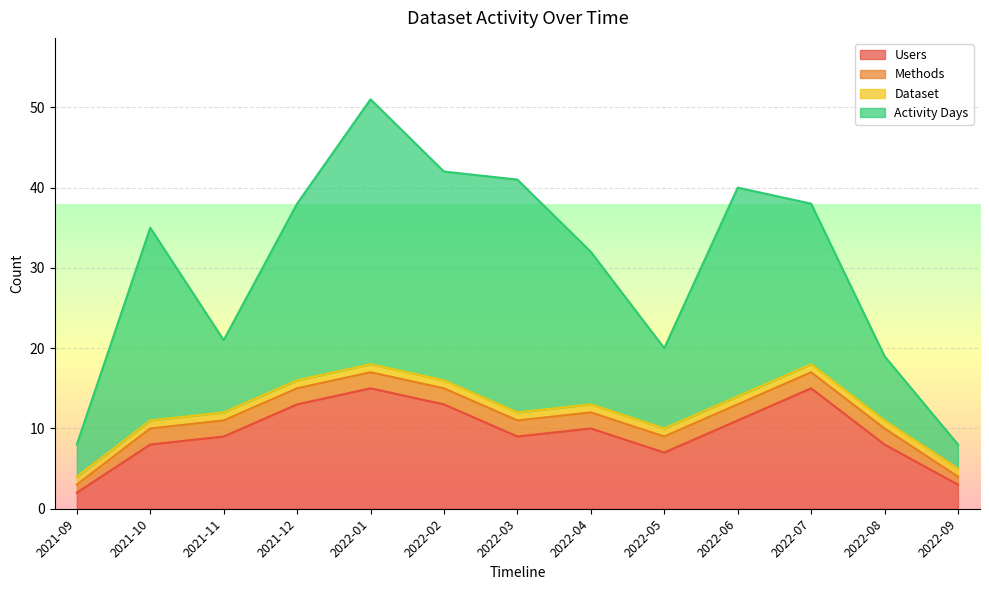

What is the difference between the maximum and minimum values in the Activity Days series?

30